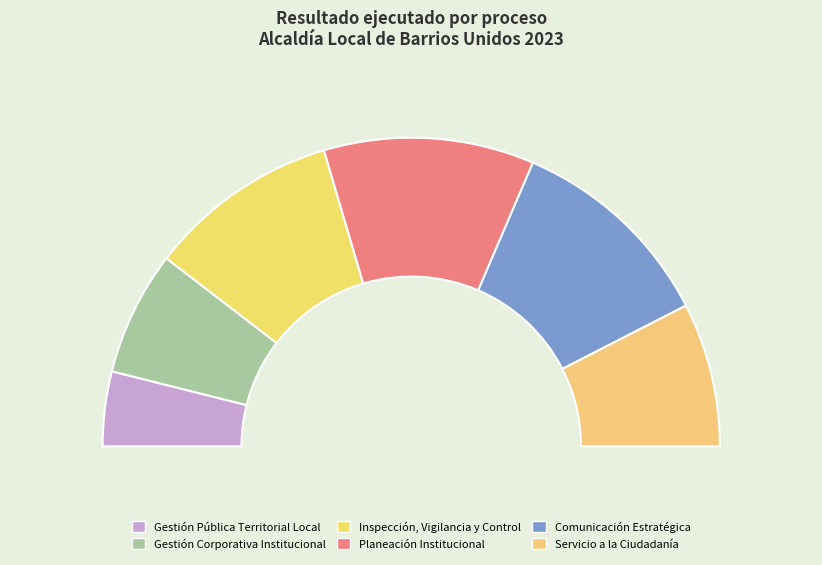

To the nearest percent, what percentage of the pie is Inspección, Vigilancia y Control?

20%